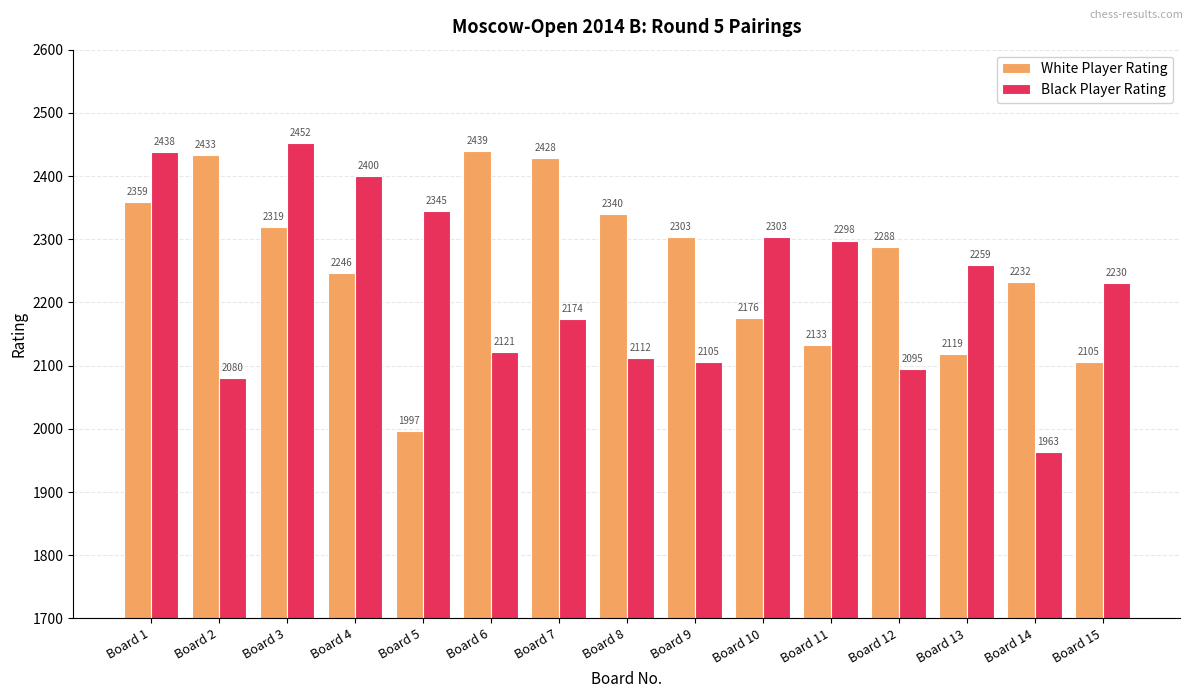

What is the value of the Black Player Rating bar at the 9th from the left?

2105